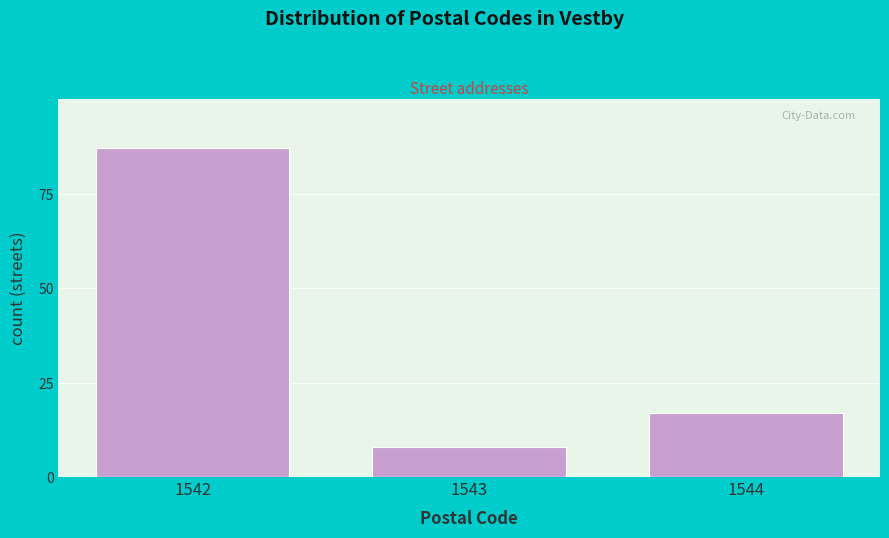

Reading left to right, transcribe all the data shown in this chart.

87	8	17